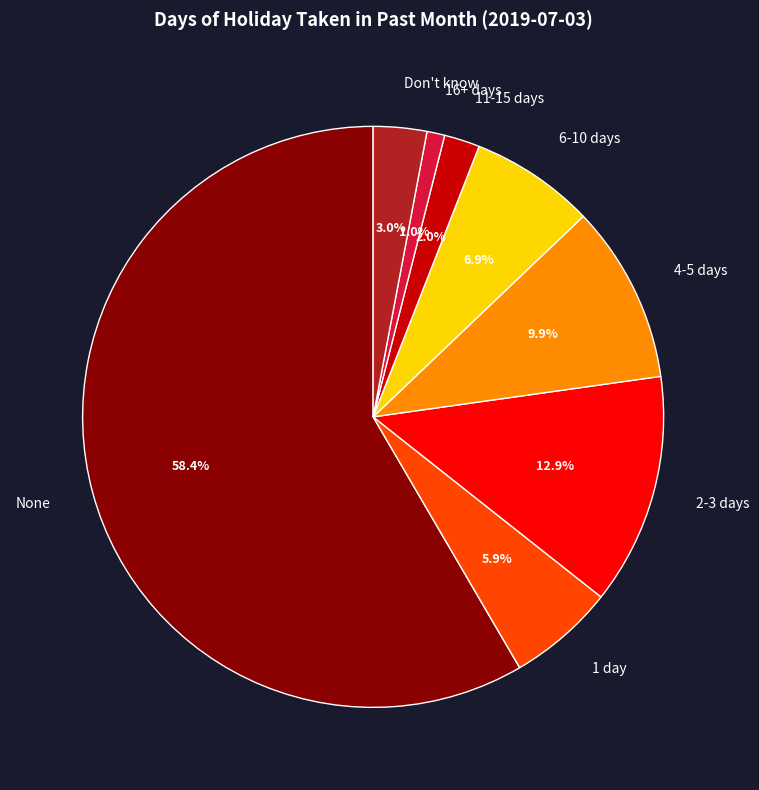

To the nearest percent, what percentage of the pie is 16+ days?

1%